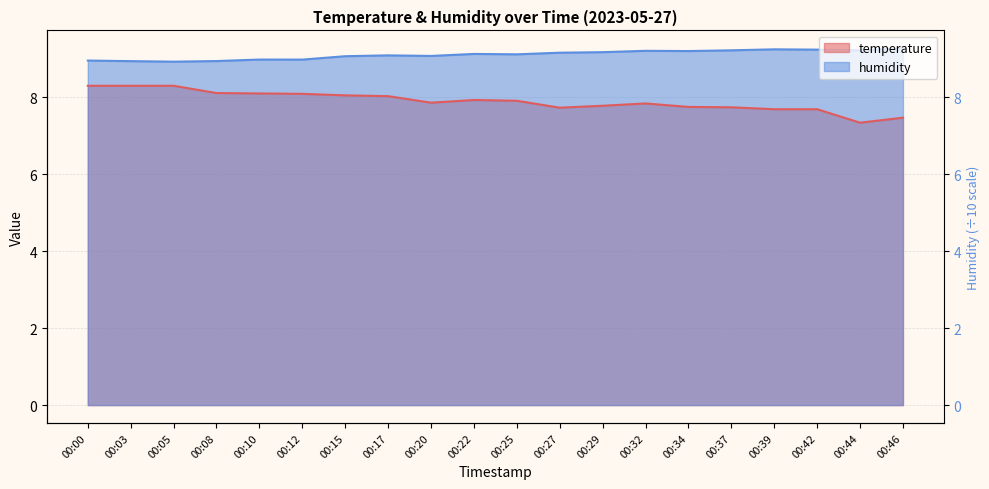

How many interior local valleys does the humidity series have?

6